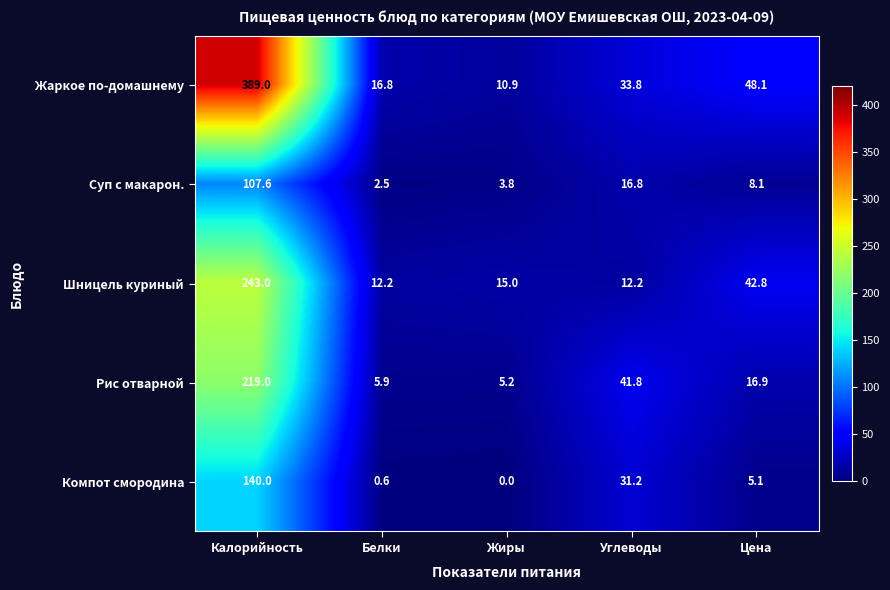

Rank the series by their maximum value, from highest to lowest.

Жаркое по-домашнему, Шницель куриный, Рис отварной, Компот смородина, Суп с макарон.